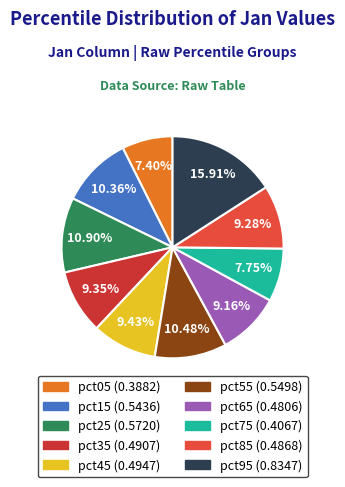

Count the number of slices in the pie.

10